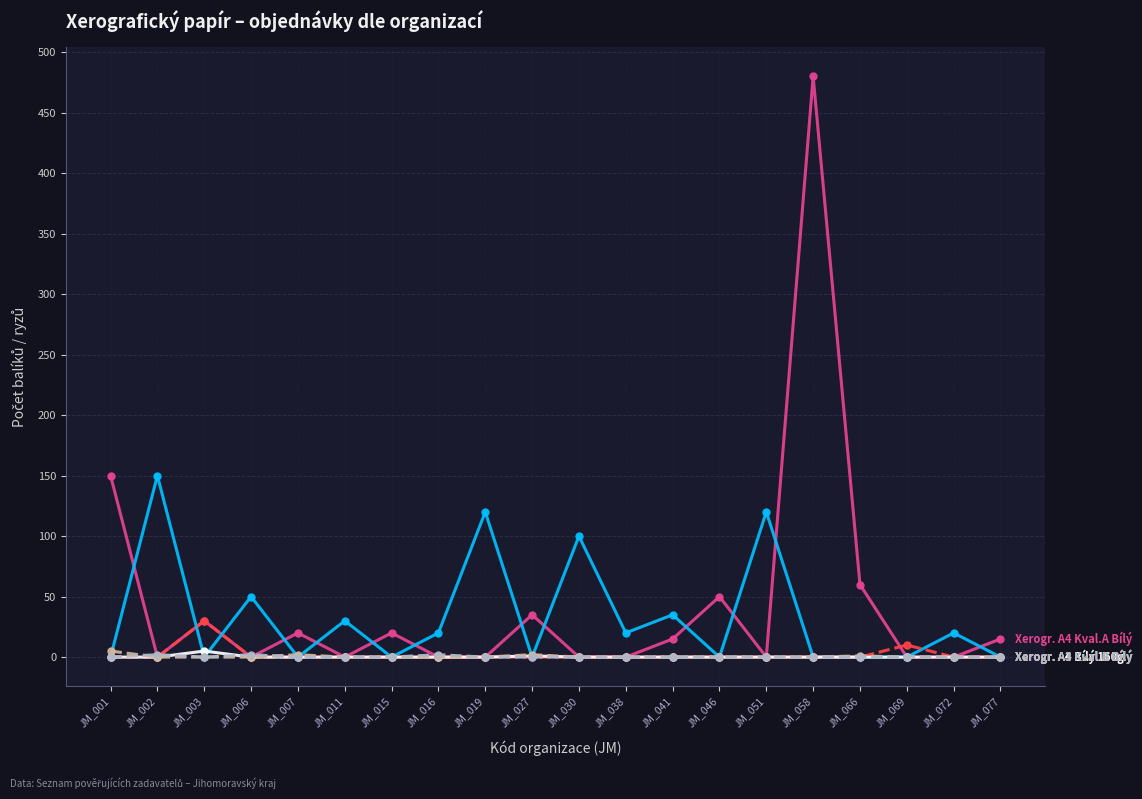

At which category is the sum across all series the highest?

JM_058